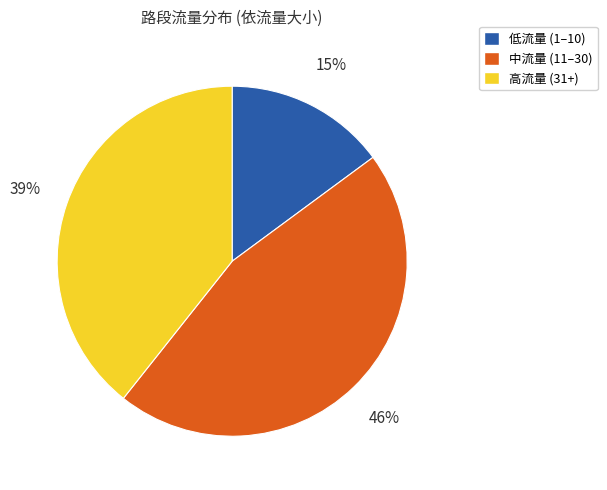

To the nearest percent, what is the difference between the largest and smallest slice percentages?

31%